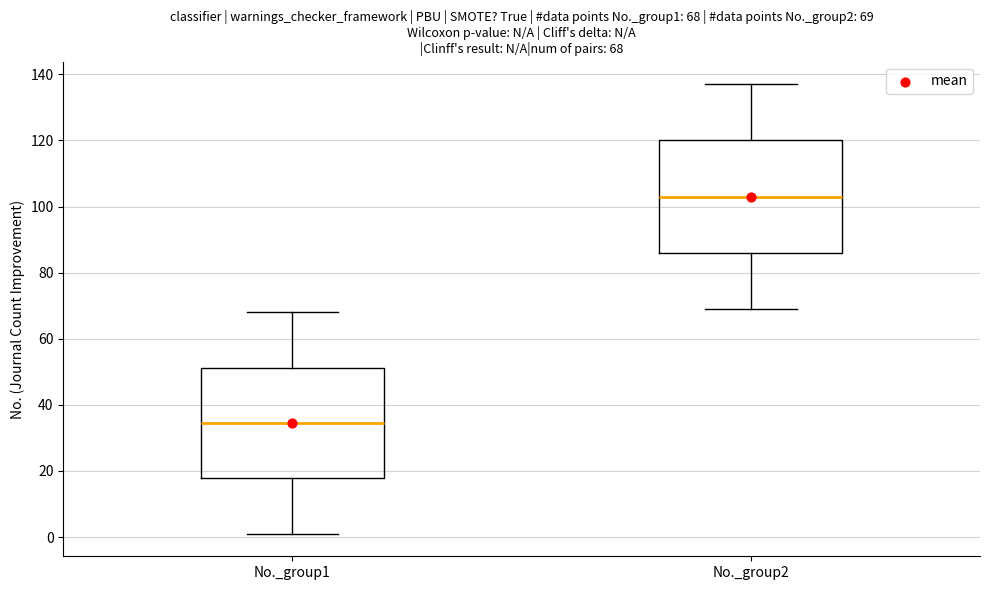

Which box's median line is the lowest?

No._group1